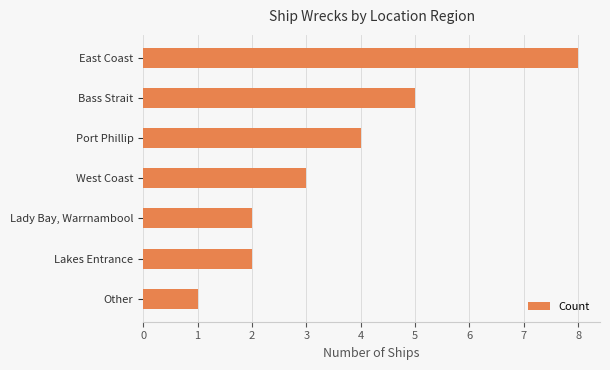

What is the minimum value shown in the chart?

1